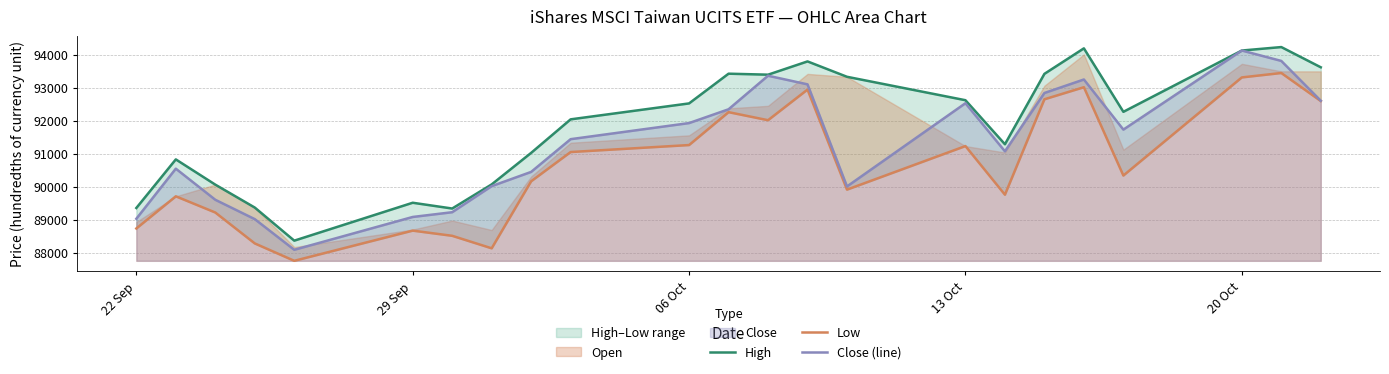

The value of Close (line) at 20 Oct is 94129. True or false?

True